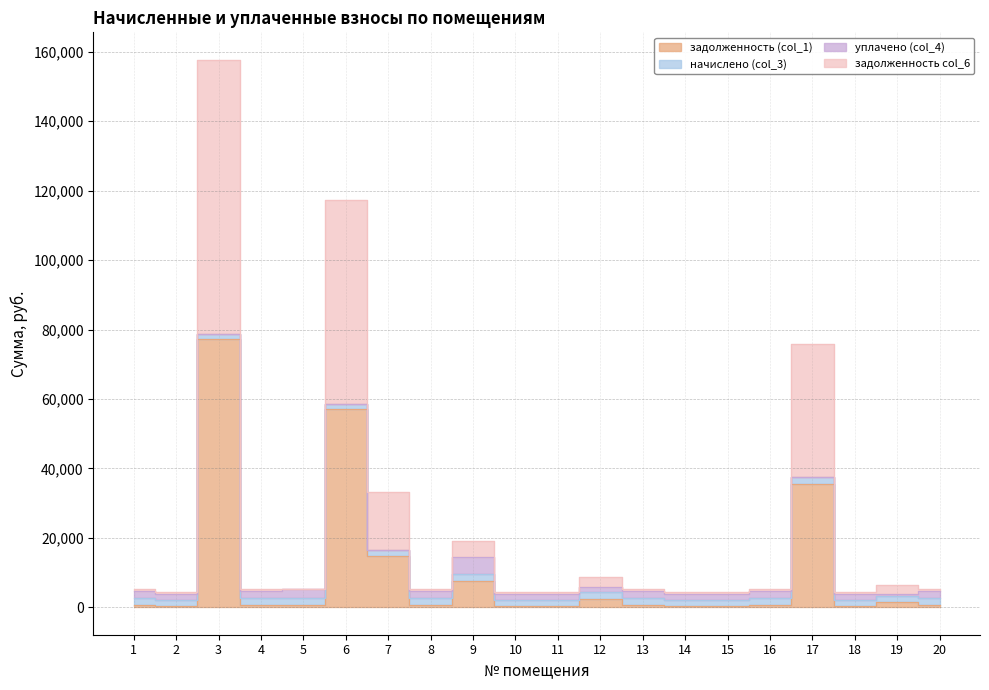

What is the value of the задолженность (col_1) point at the 1st from the left?

634.8